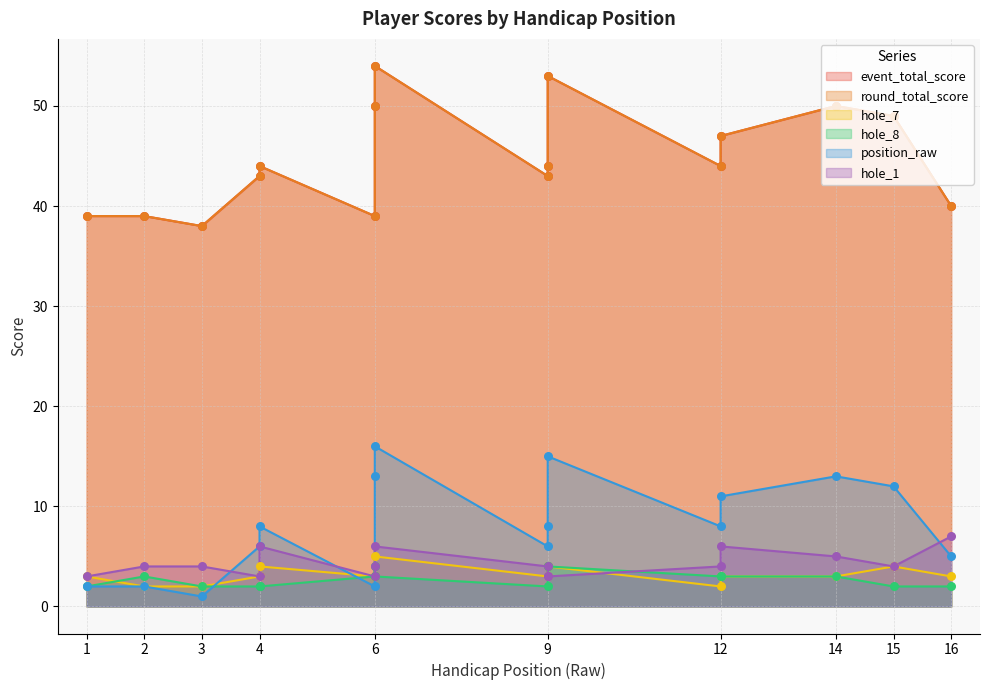

Which series has the largest total across all categories?

event_total_score